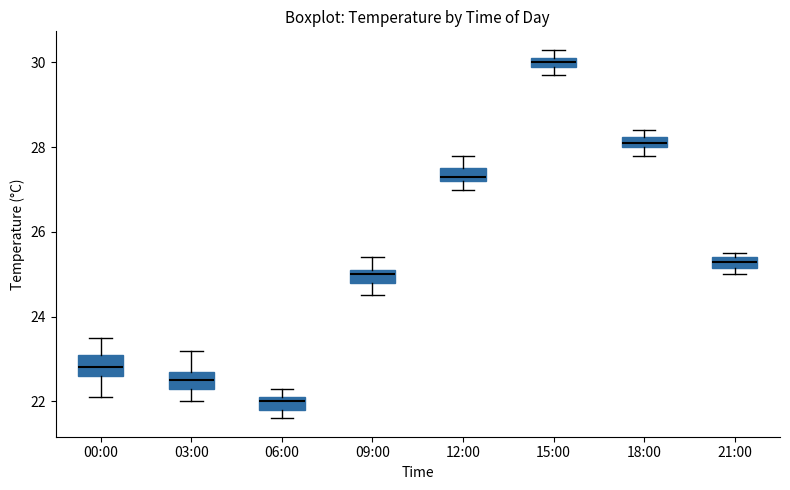

Which box's median line is the lowest?

06:00